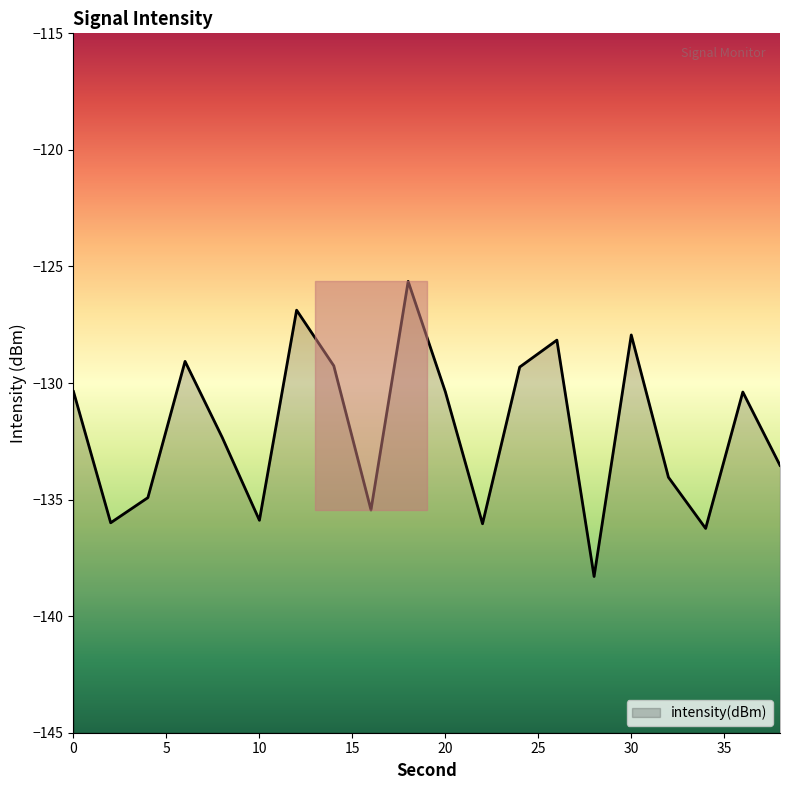

What is the minimum value shown in the chart?

-138.3